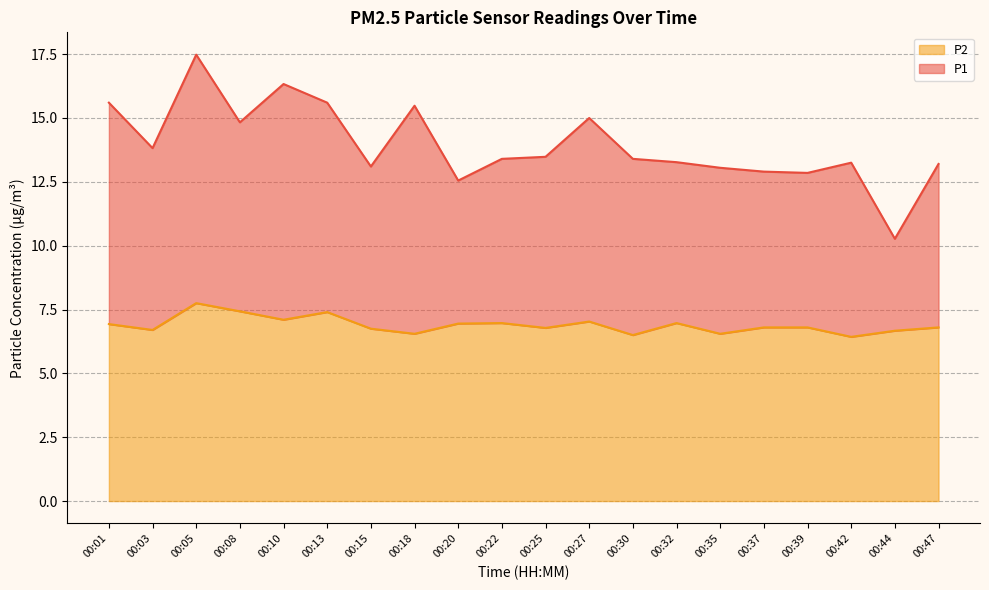

What is the maximum value for P1 line?

17.5